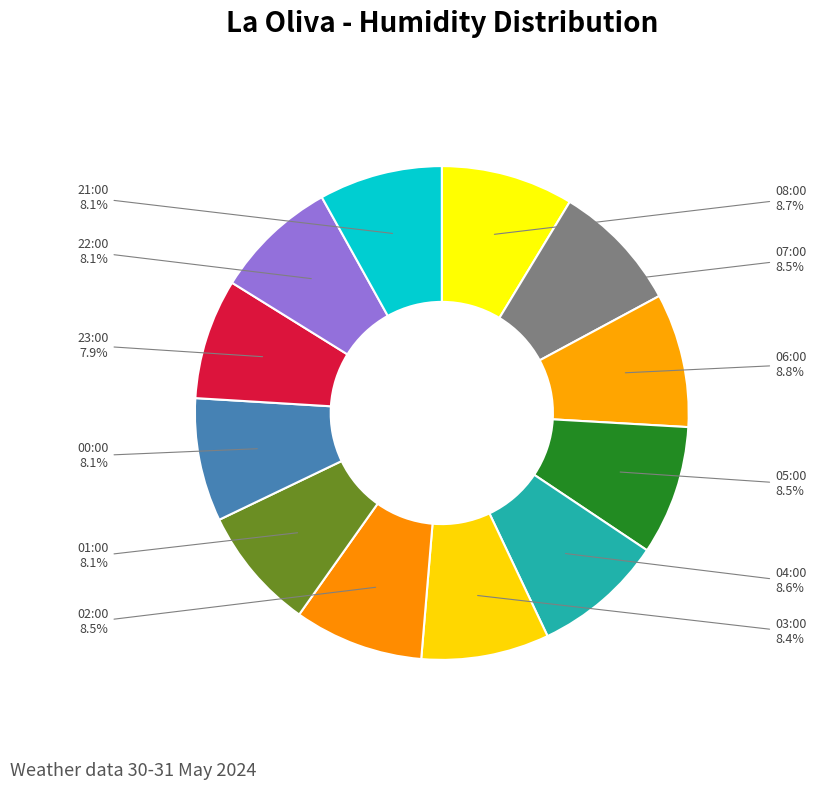

Does any single category account for the majority?

No